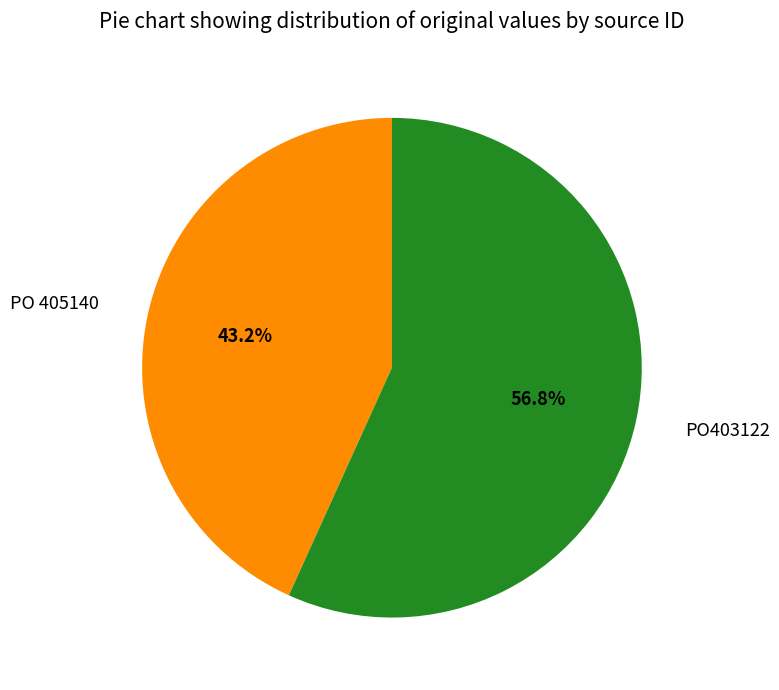

Does any single category account for the majority?

Yes